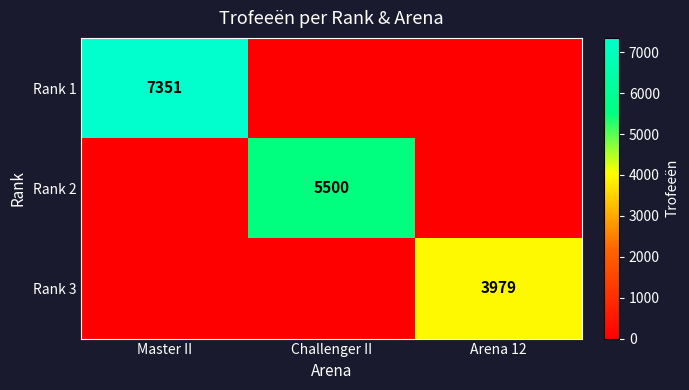

Count the number of data series in this chart.

3